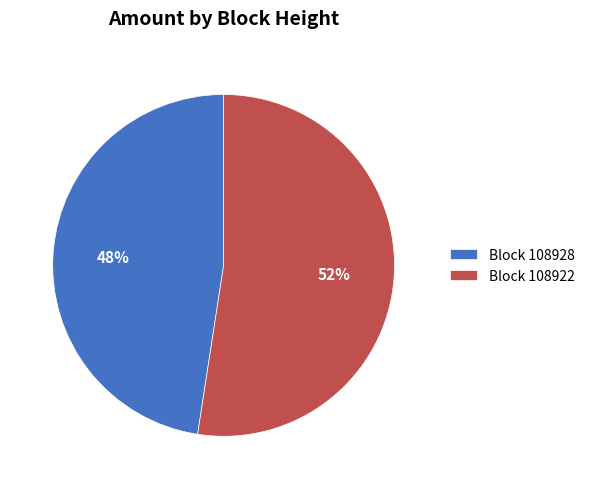

Is the sum of Block 108922 and Block 108928 greater than half?

Yes